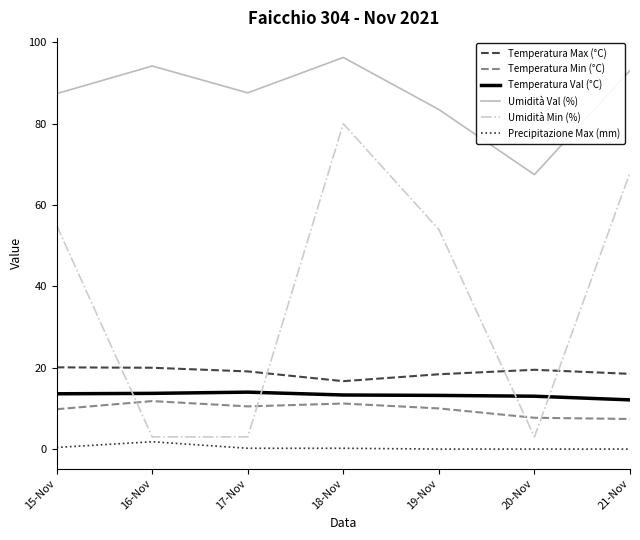

Is the value of Temperatura Val (°C) at 19-Nov greater than the value of Temperatura Min (°C) at 21-Nov?

Yes